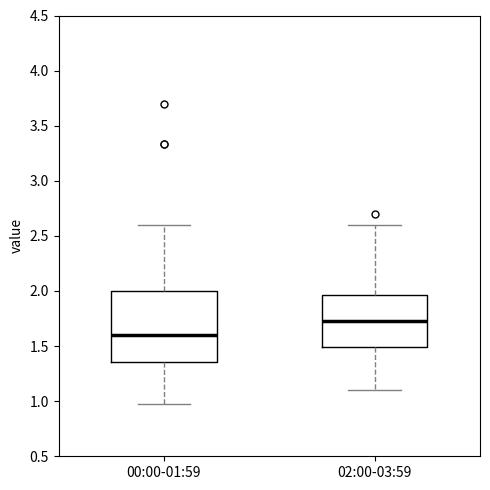

Where is the upper edge of the box for 02:00-03:59 on the y-axis? The values are not printed on the chart, so give them approximately, as read against the axis.

1.95